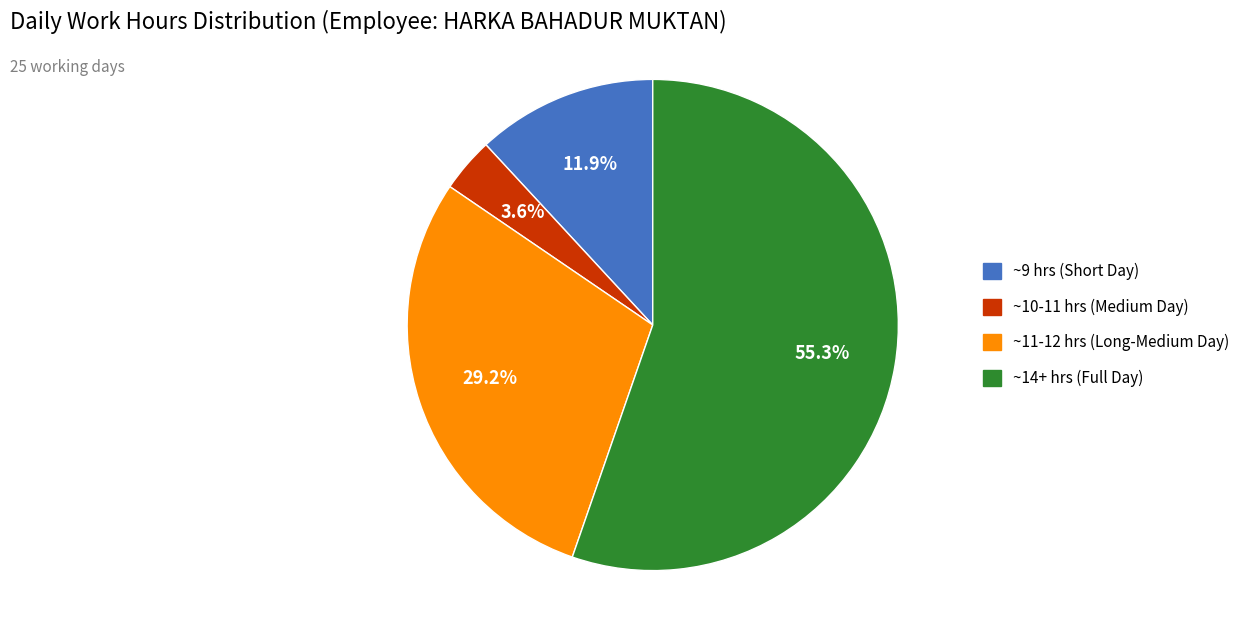

Is there a majority slice in this chart?

Yes